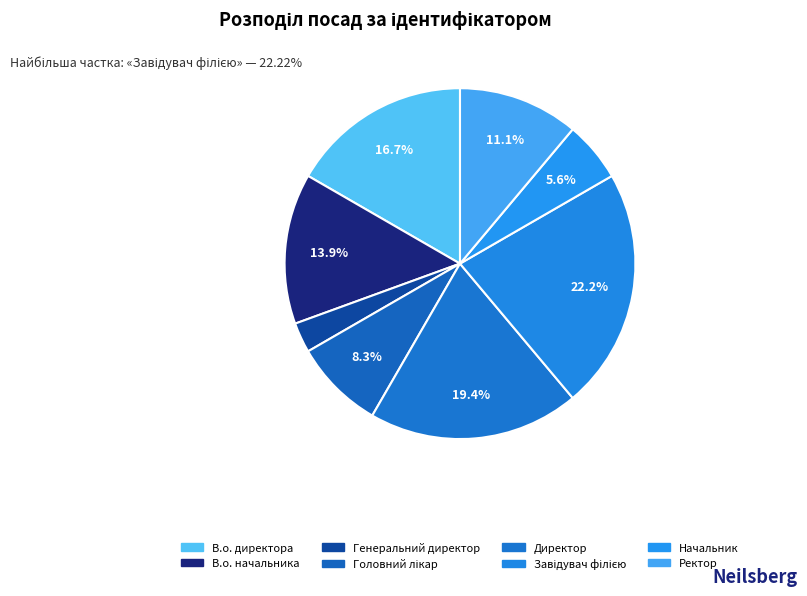

To the nearest percent, what portion does В.о. начальника represent?

14%